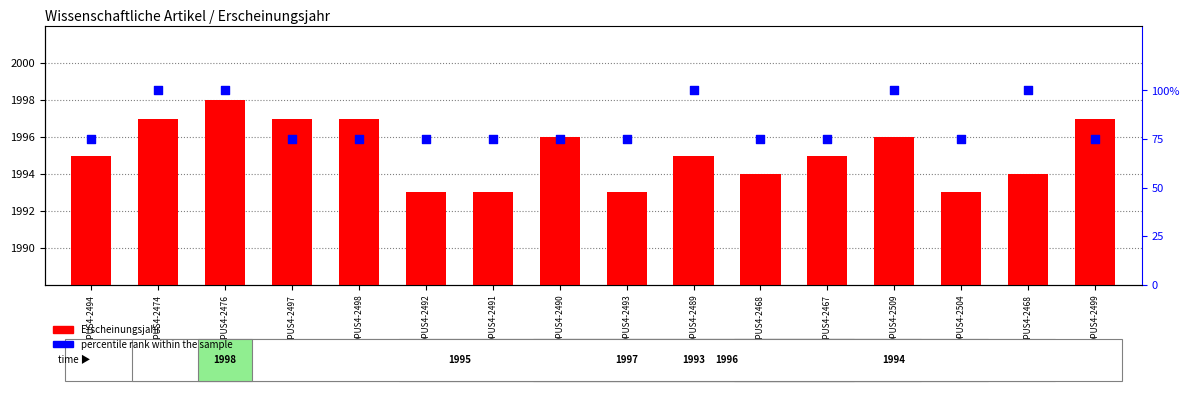

Which series has the largest total across all categories?

Erscheinungsjahr